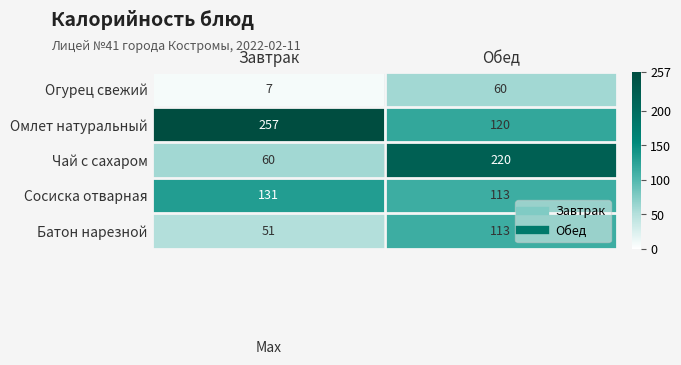

Which category has the highest value in the Огурец свежий series?

Обед